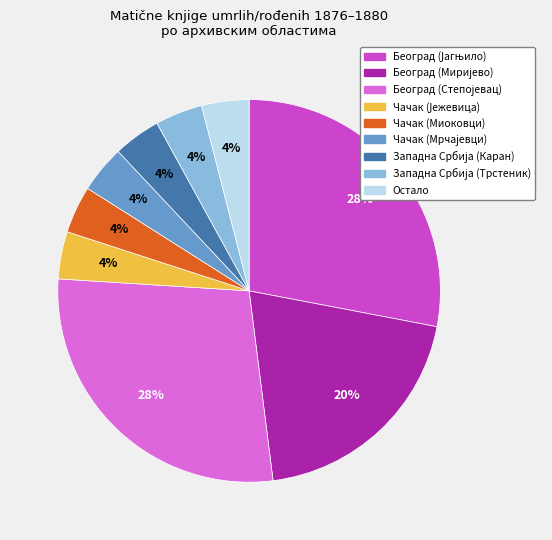

The Чачак (Миоковци) slice represents 4% of the pie. True or false?

True